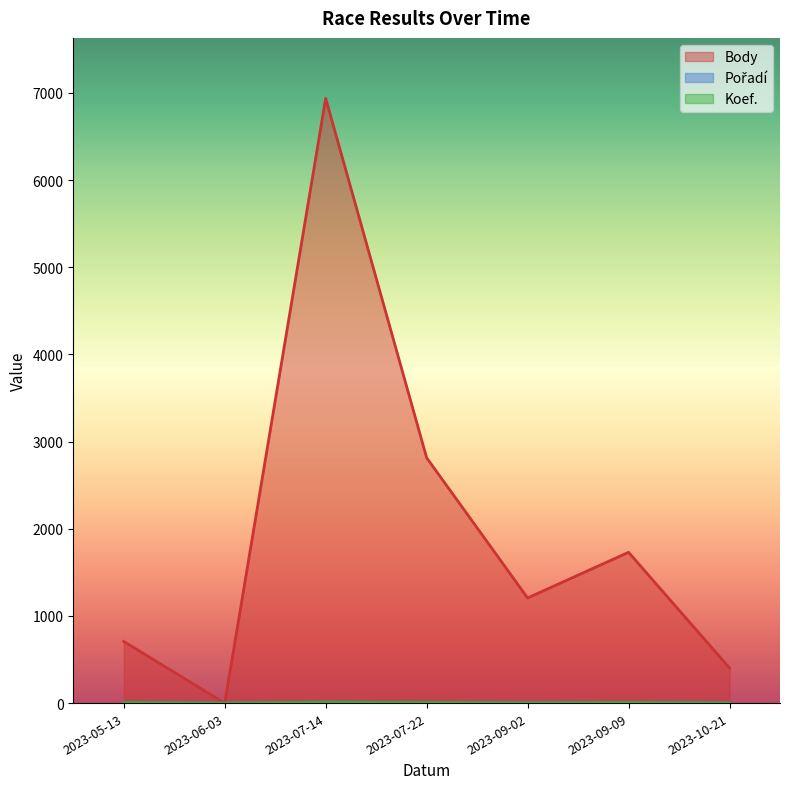

What is the difference between the maximum and second lowest values in the Koef. series?

11